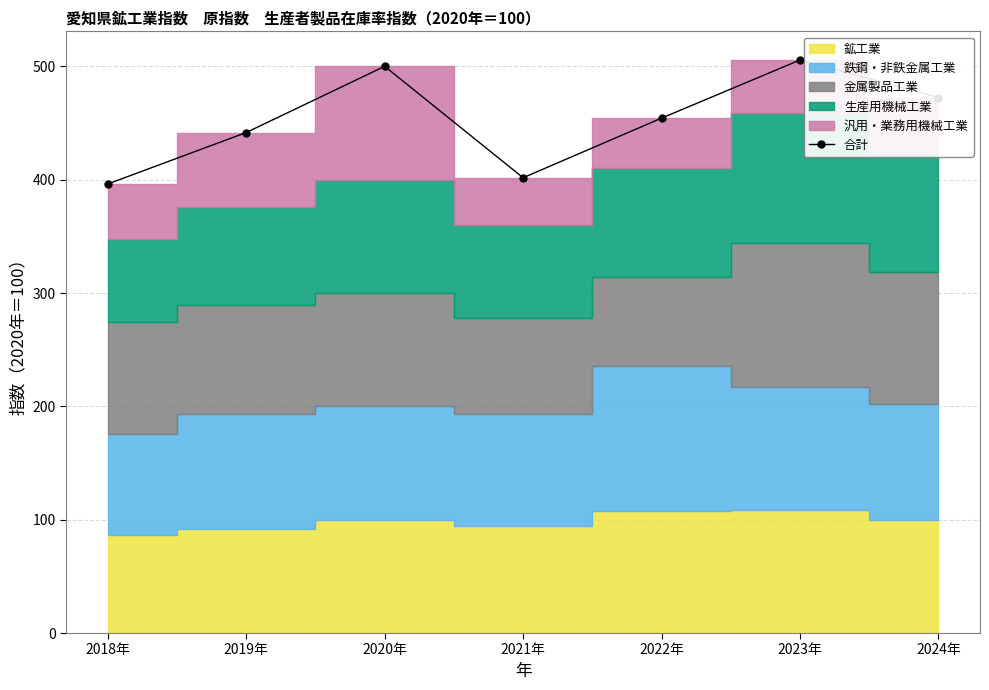

What is the label of the 2nd point from the left?

2019年